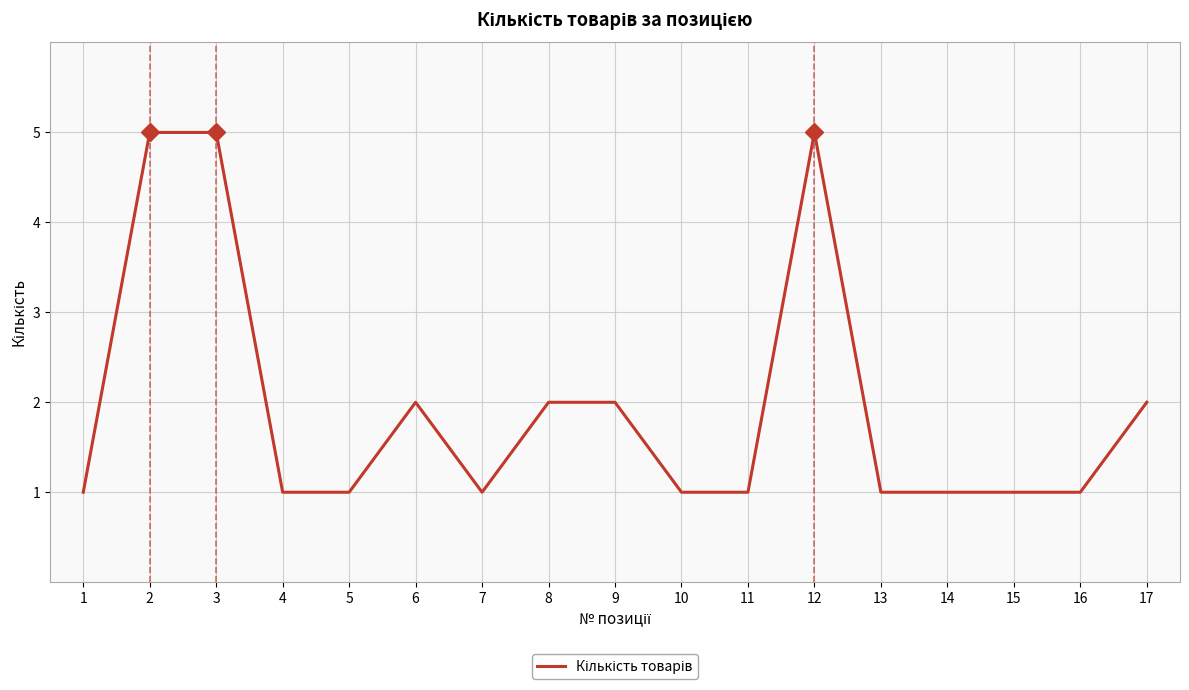

The value at 14 is 2. True or false?

False